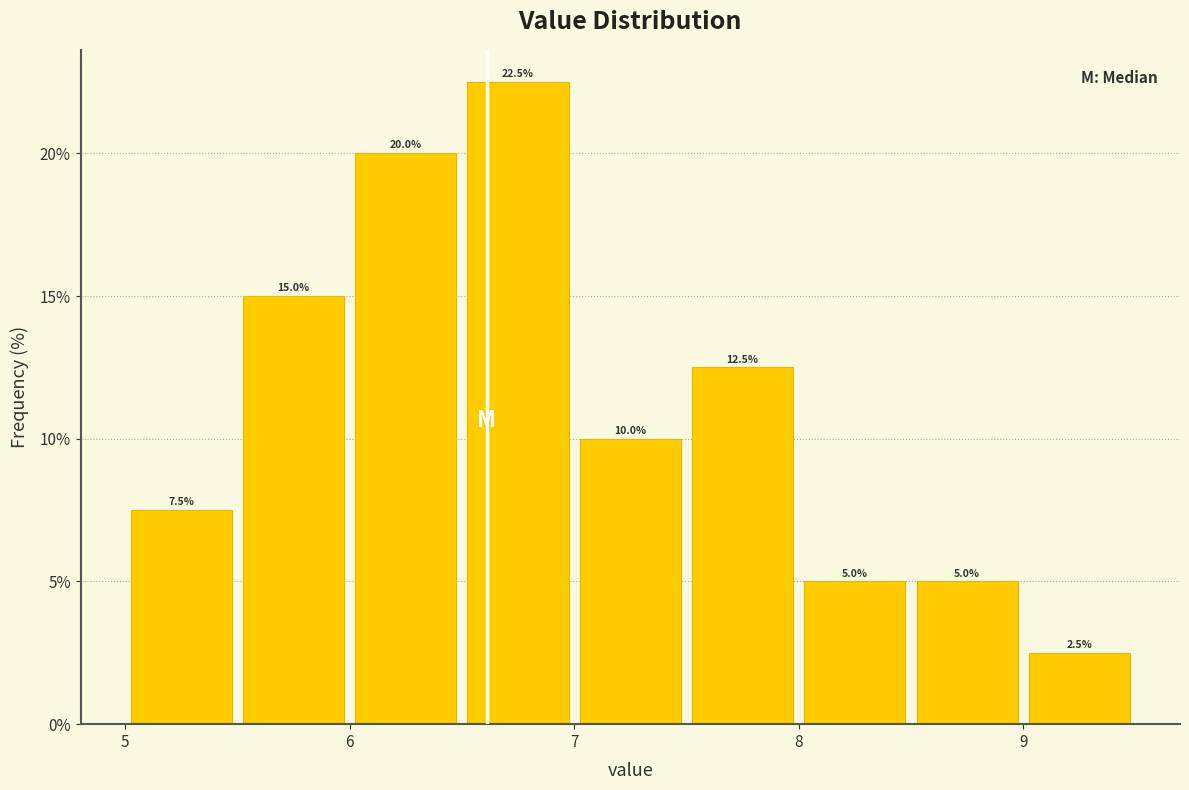

Reading left to right, list every bar in this chart as the range it spans on the x-axis followed by its height.

5.0 to 5.5: 7.5
5.5 to 6.0: 15.0
6.0 to 6.5: 20.0
6.5 to 7.0: 22.5
7.0 to 7.5: 10.0
7.5 to 8.0: 12.5
8.0 to 8.5: 5.0
8.5 to 9.0: 5.0
9.0 to 9.5: 2.5